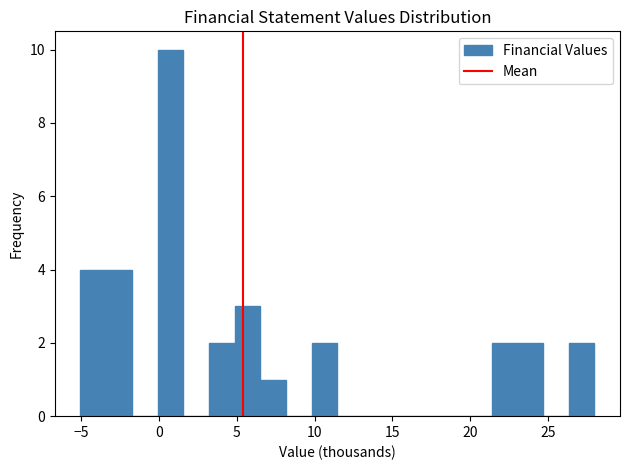

Read against the x-axis, roughly where is the centre of the tallest bar?

0.5